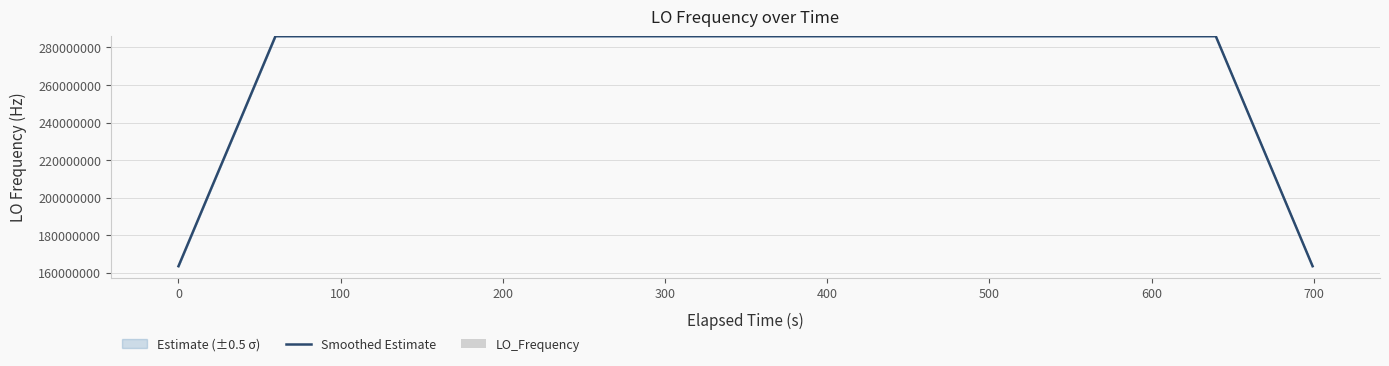

How many values in the Smoothed Estimate series exceed 286046999?

26